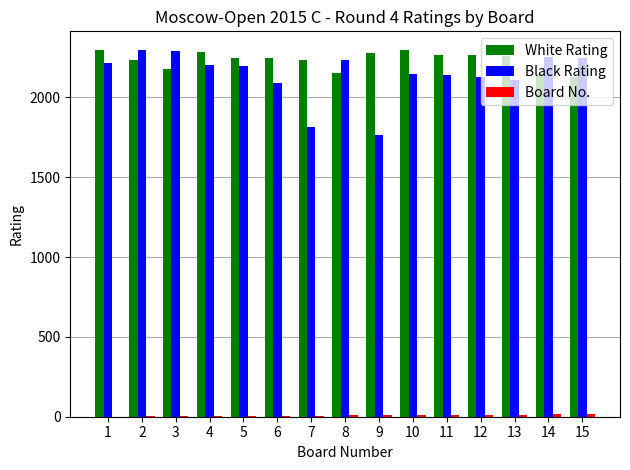

The value of Black Rating at 9 is 1761. True or false?

True